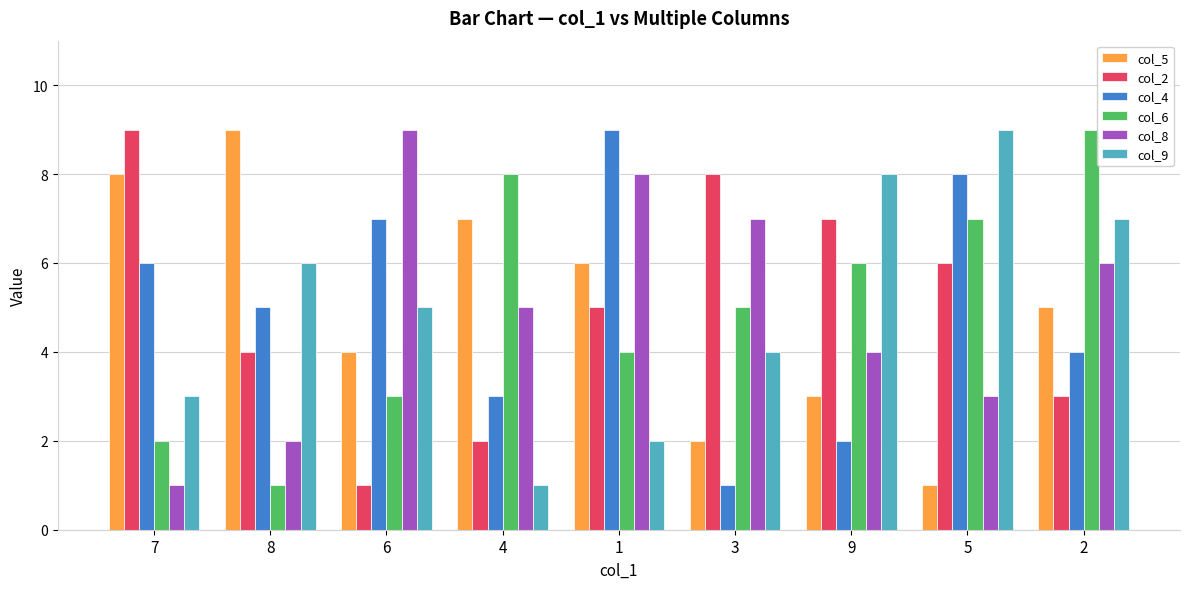

How many col_9 values are between 3 and 7?

5